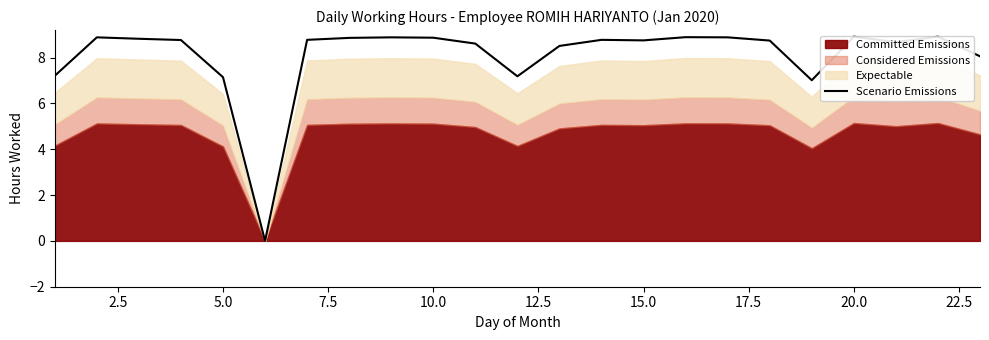

What is the value of the 4th point from the left?

8.8